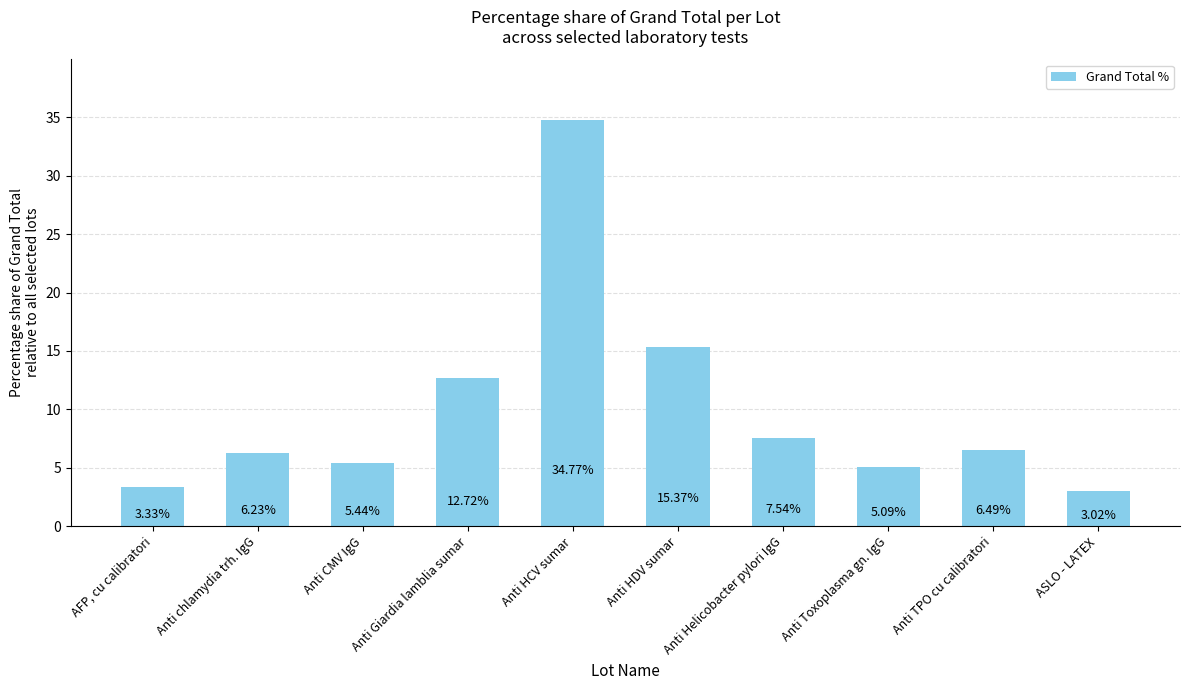

List the labels in order of value, smallest first.

ASLO - LATEX, AFP, cu calibratori, Anti Toxoplasma gn. IgG, Anti CMV IgG, Anti chlamydia trh. IgG, Anti TPO cu calibratori, Anti Helicobacter pylori IgG, Anti Giardia lamblia sumar, Anti HDV sumar, Anti HCV sumar